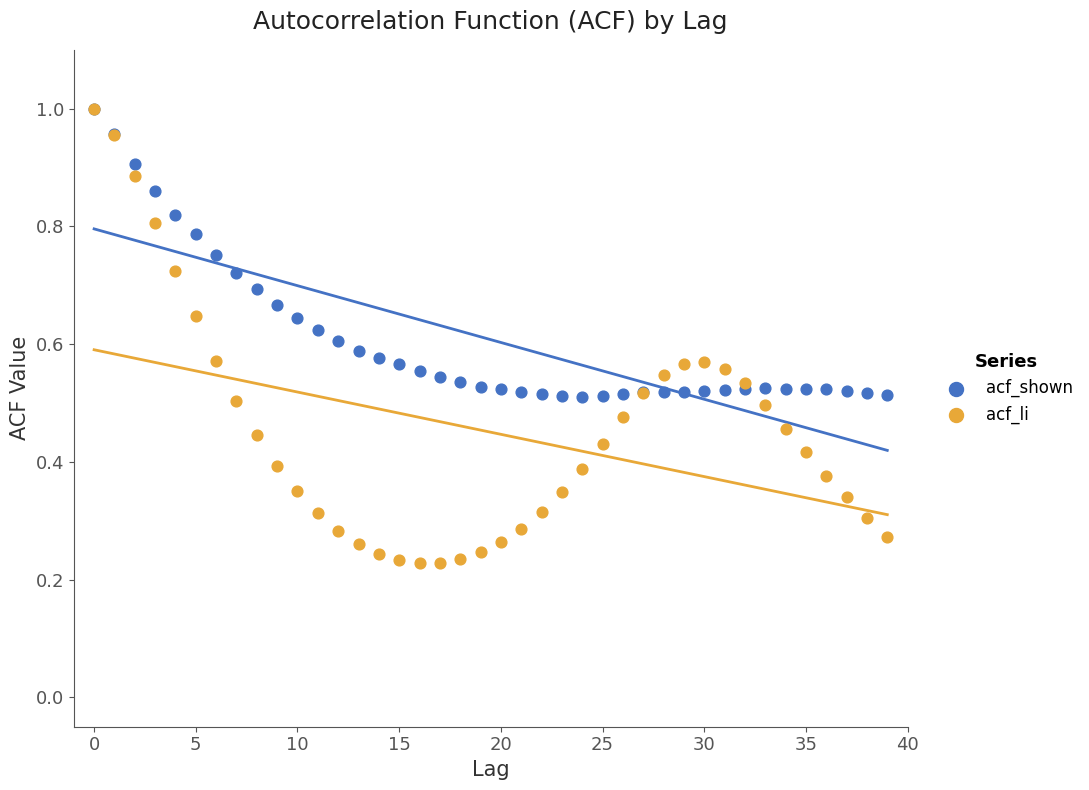

What are all the series names shown in the legend?

acf_shown, acf_li